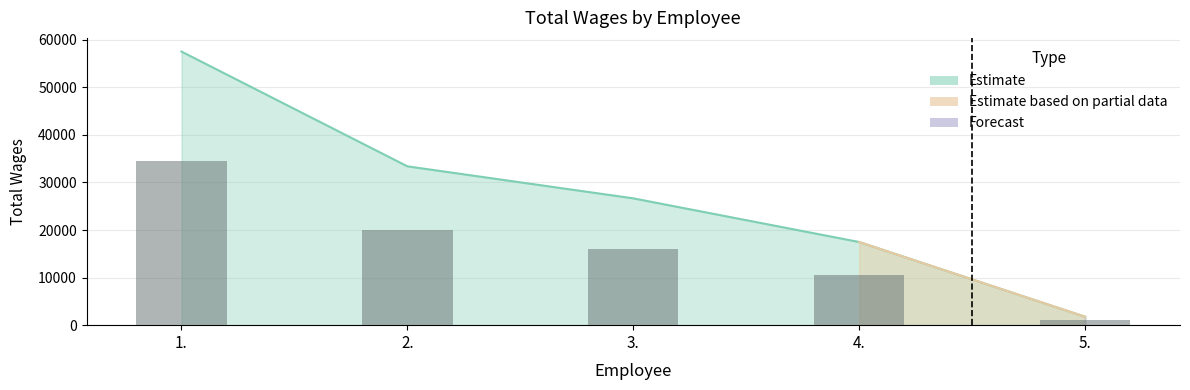

At which category does the chart reach its minimum across all series?

5.